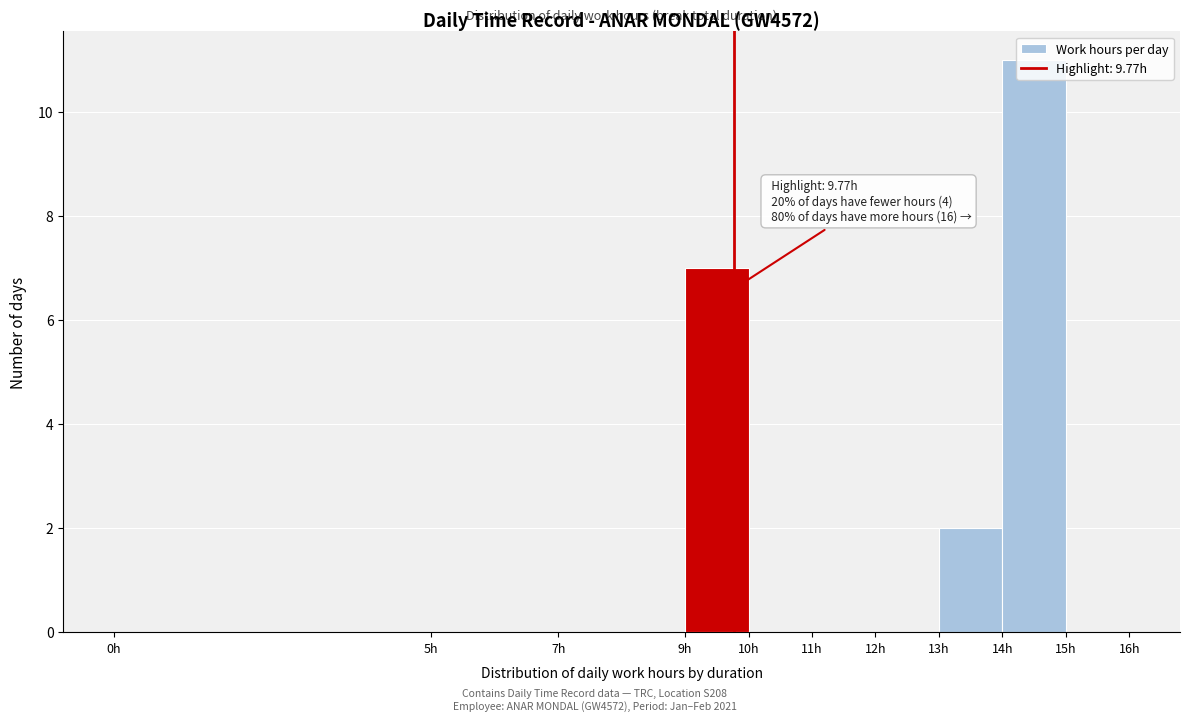

Over which range of the x-axis is the bar tallest?

14 to 15